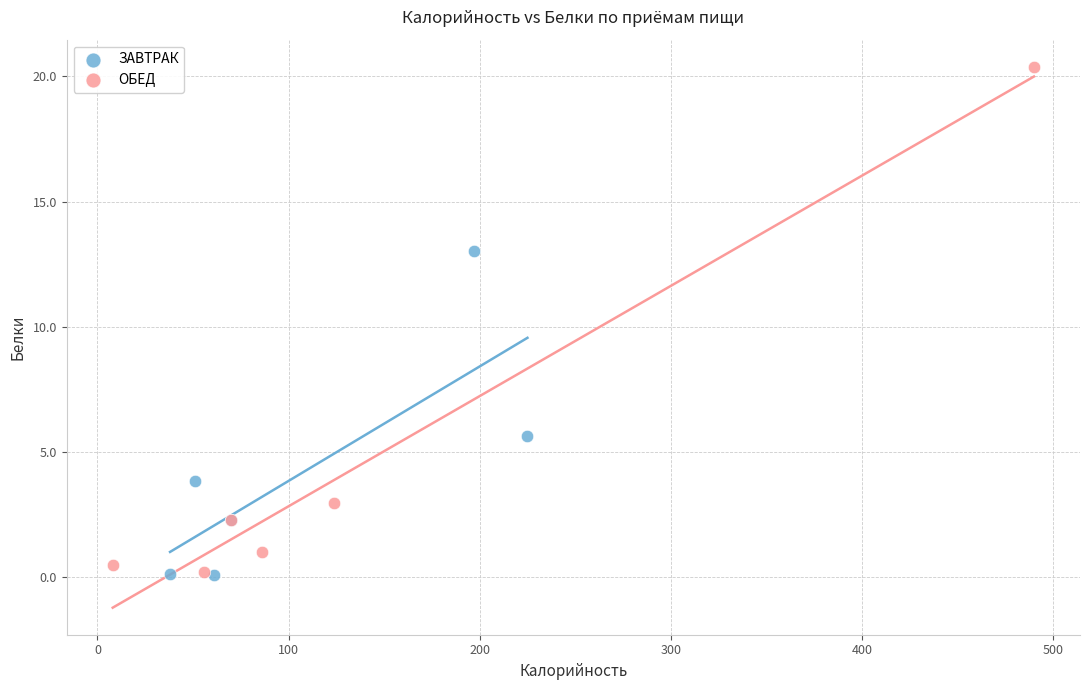

Which series contains the highest Y value?

ОБЕД